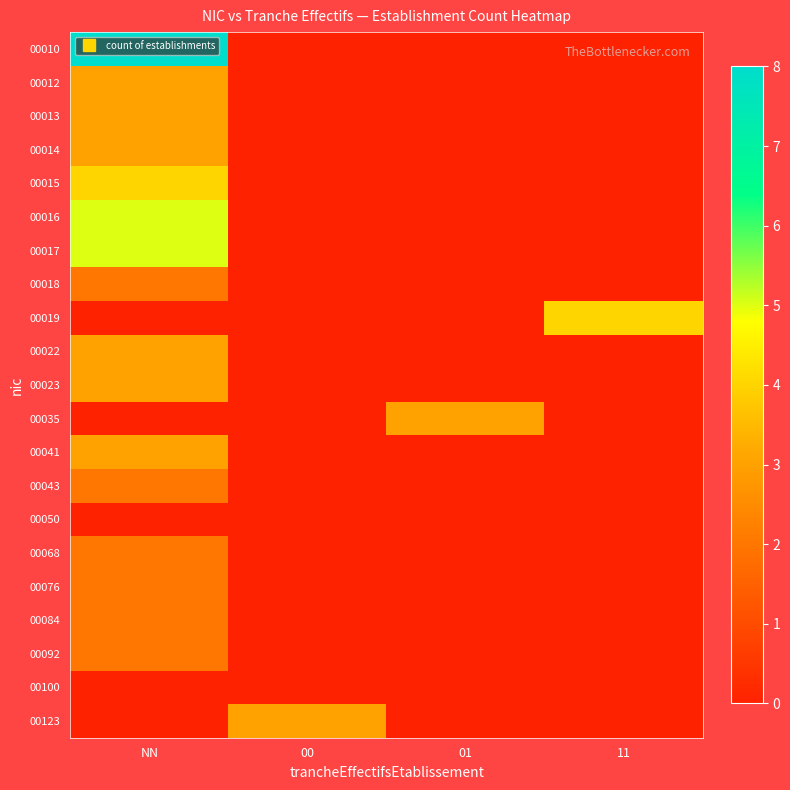

Reading left to right, what are all the values shown in this chart?

00010: NN=8	00=0	01=0	11=0
00012: NN=3	00=0	01=0	11=0
00013: NN=3	00=0	01=0	11=0
00014: NN=3	00=0	01=0	11=0
00015: NN=4	00=0	01=0	11=0
00016: NN=5	00=0	01=0	11=0
00017: NN=5	00=0	01=0	11=0
00018: NN=2	00=0	01=0	11=0
00019: NN=0	00=0	01=0	11=4
00022: NN=3	00=0	01=0	11=0
00023: NN=3	00=0	01=0	11=0
00035: NN=0	00=0	01=3	11=0
00041: NN=3	00=0	01=0	11=0
00043: NN=2	00=0	01=0	11=0
00050: NN=0	00=0	01=0	11=0
00068: NN=2	00=0	01=0	11=0
00076: NN=2	00=0	01=0	11=0
00084: NN=2	00=0	01=0	11=0
00092: NN=2	00=0	01=0	11=0
00100: NN=0	00=0	01=0	11=0
00123: NN=0	00=3	01=0	11=0